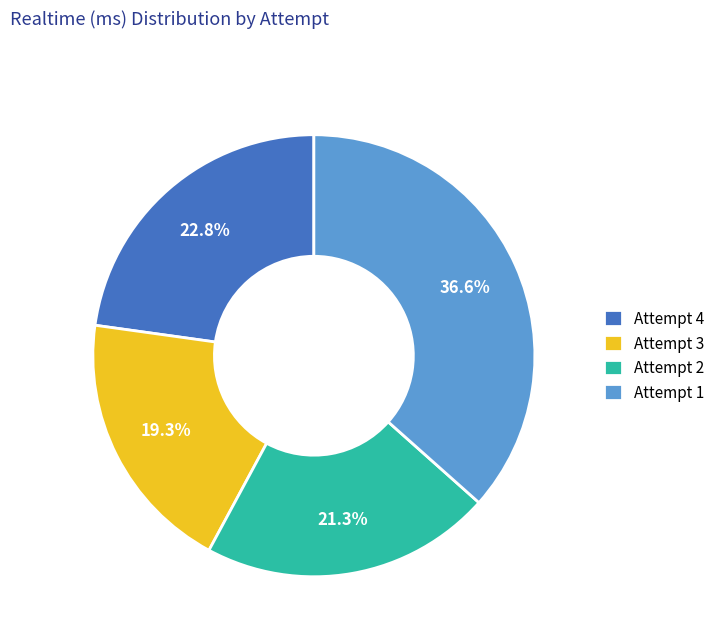

Rank the categories by value from lowest to highest.

Attempt 3, Attempt 2, Attempt 4, Attempt 1